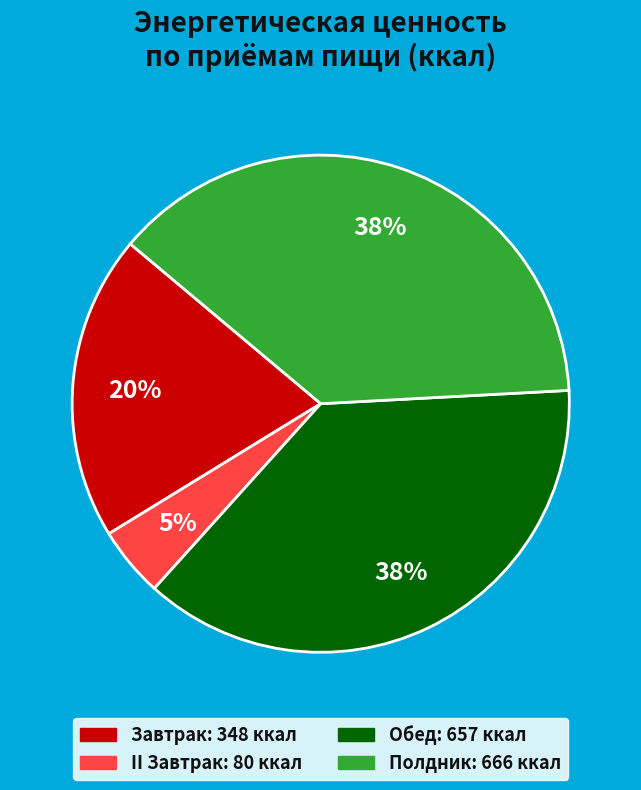

Is there a majority slice in this chart?

No